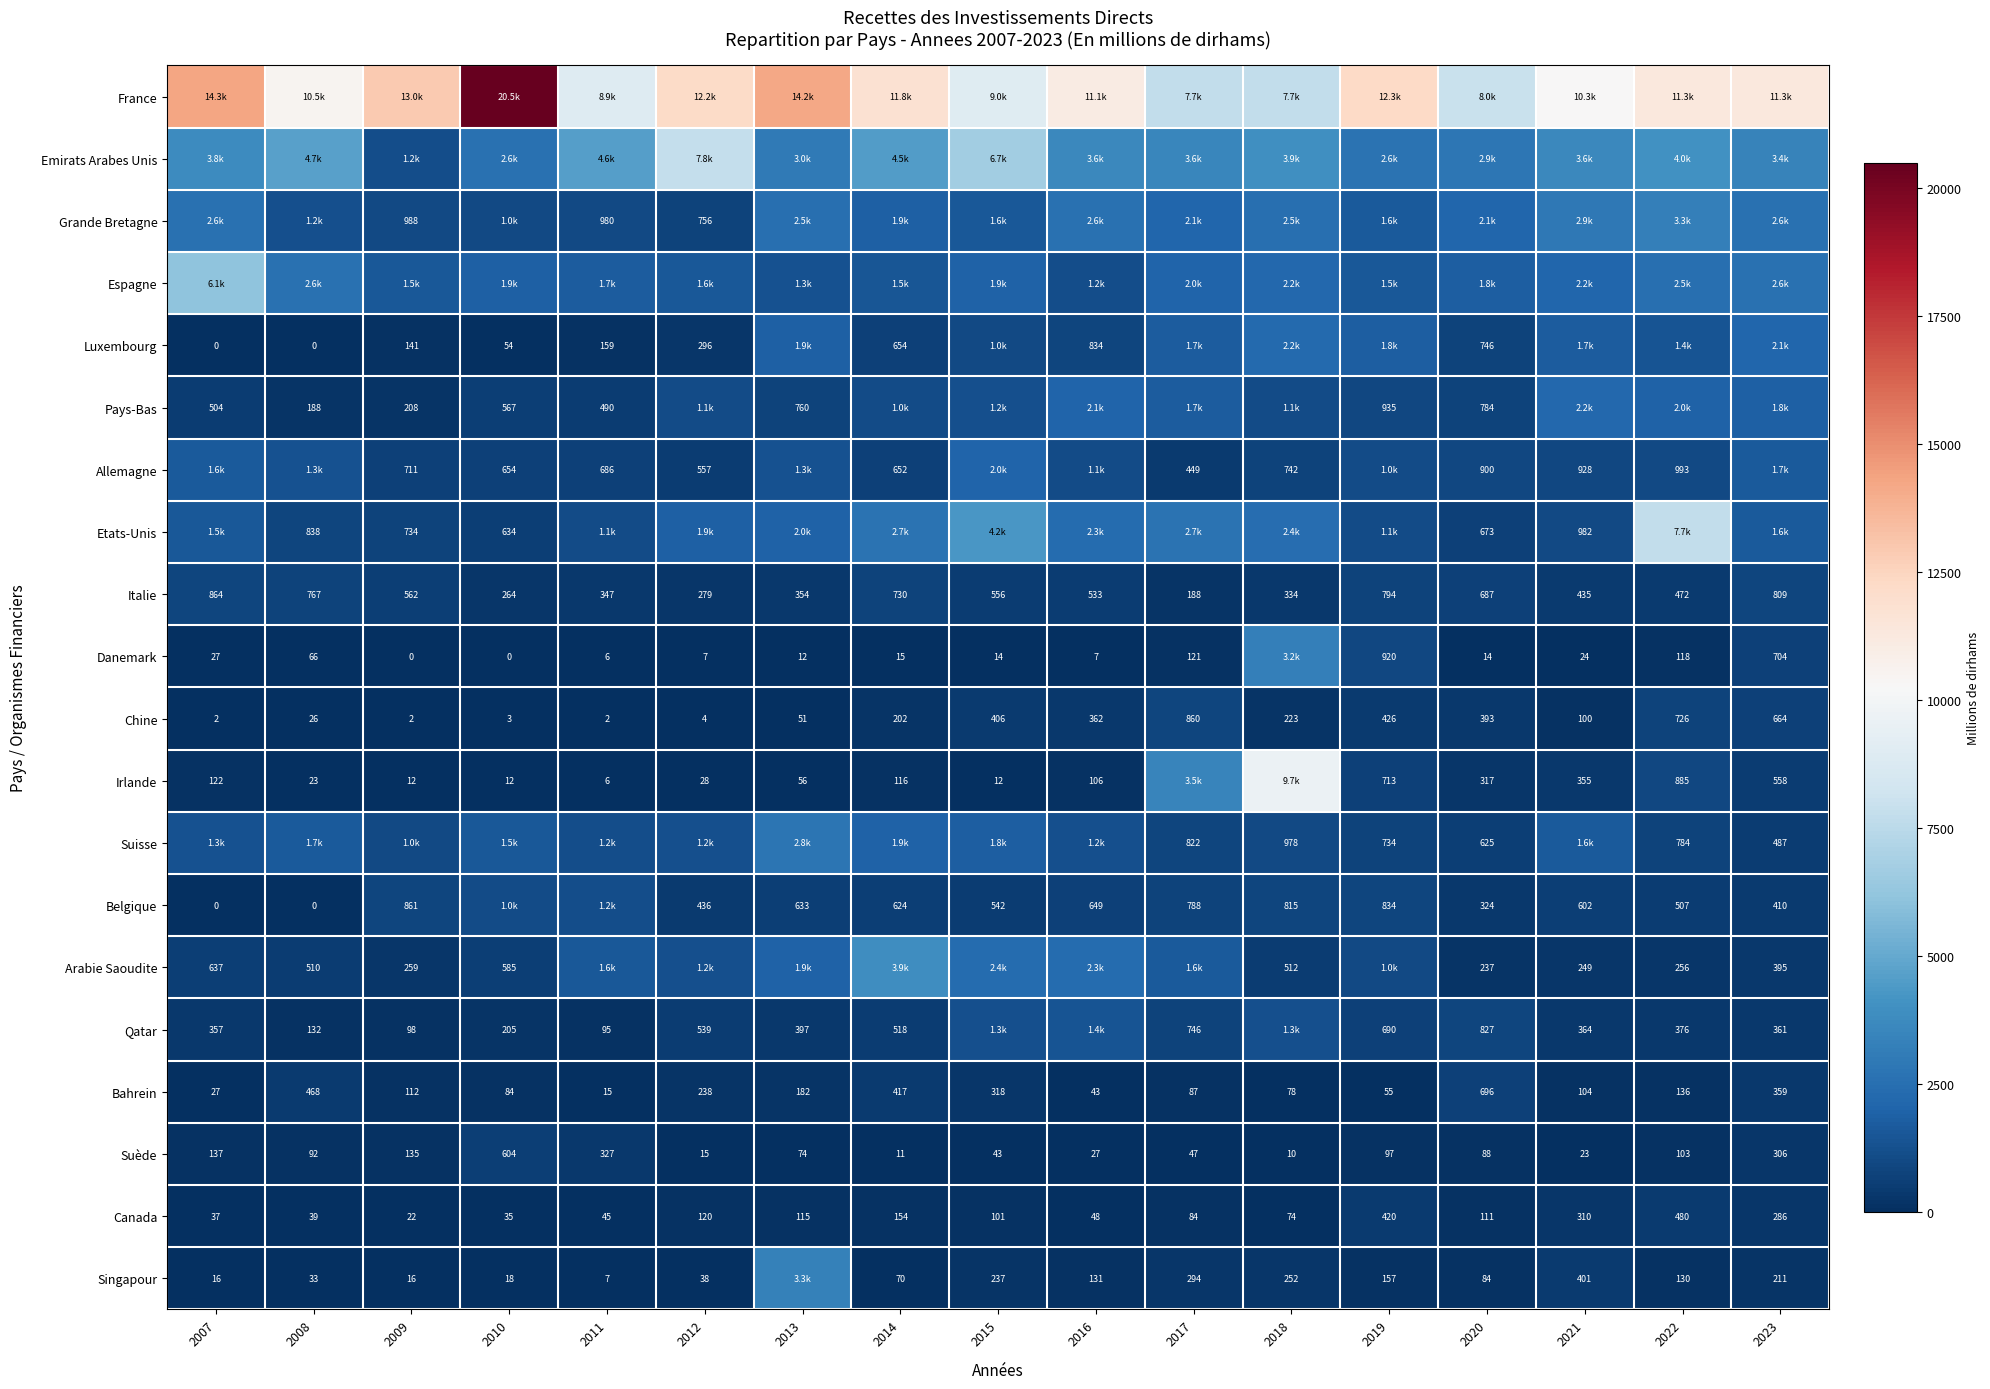

The Suède series shows 11.0 at 2014. True or false?

True